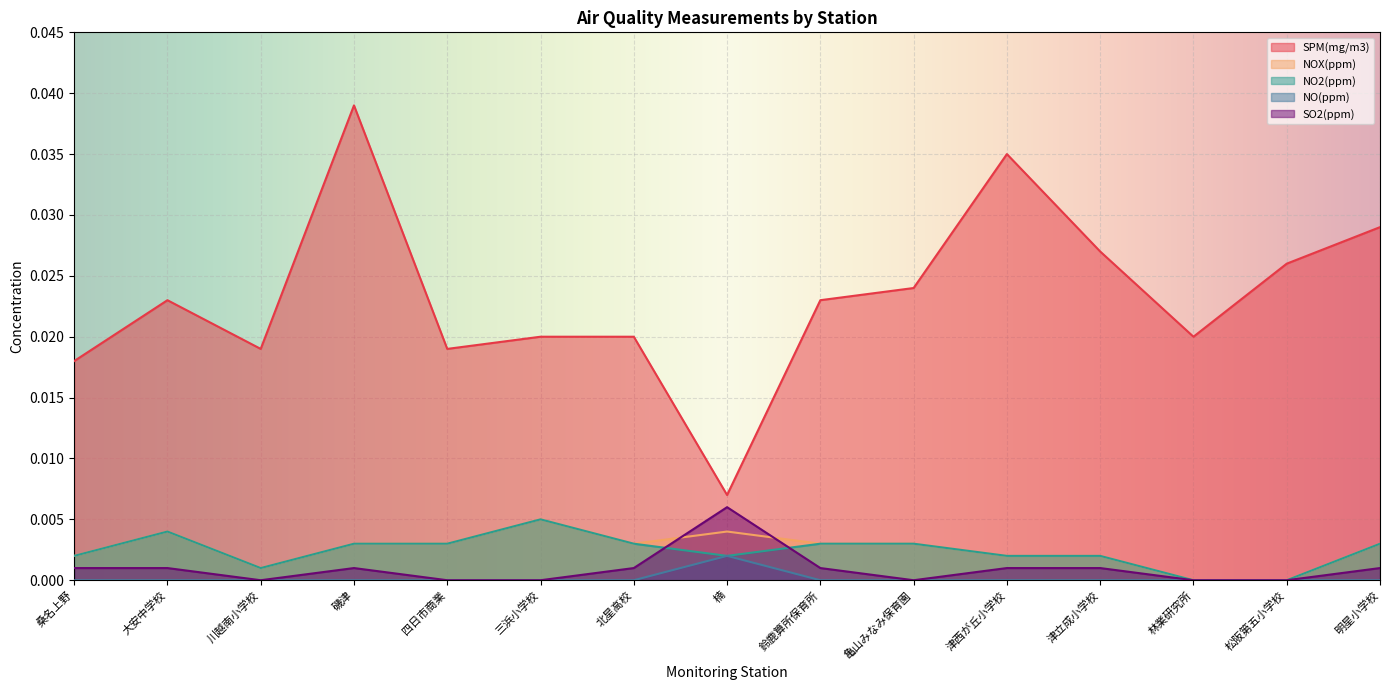

What is the label of the 3rd point from the left?

川越南小学校